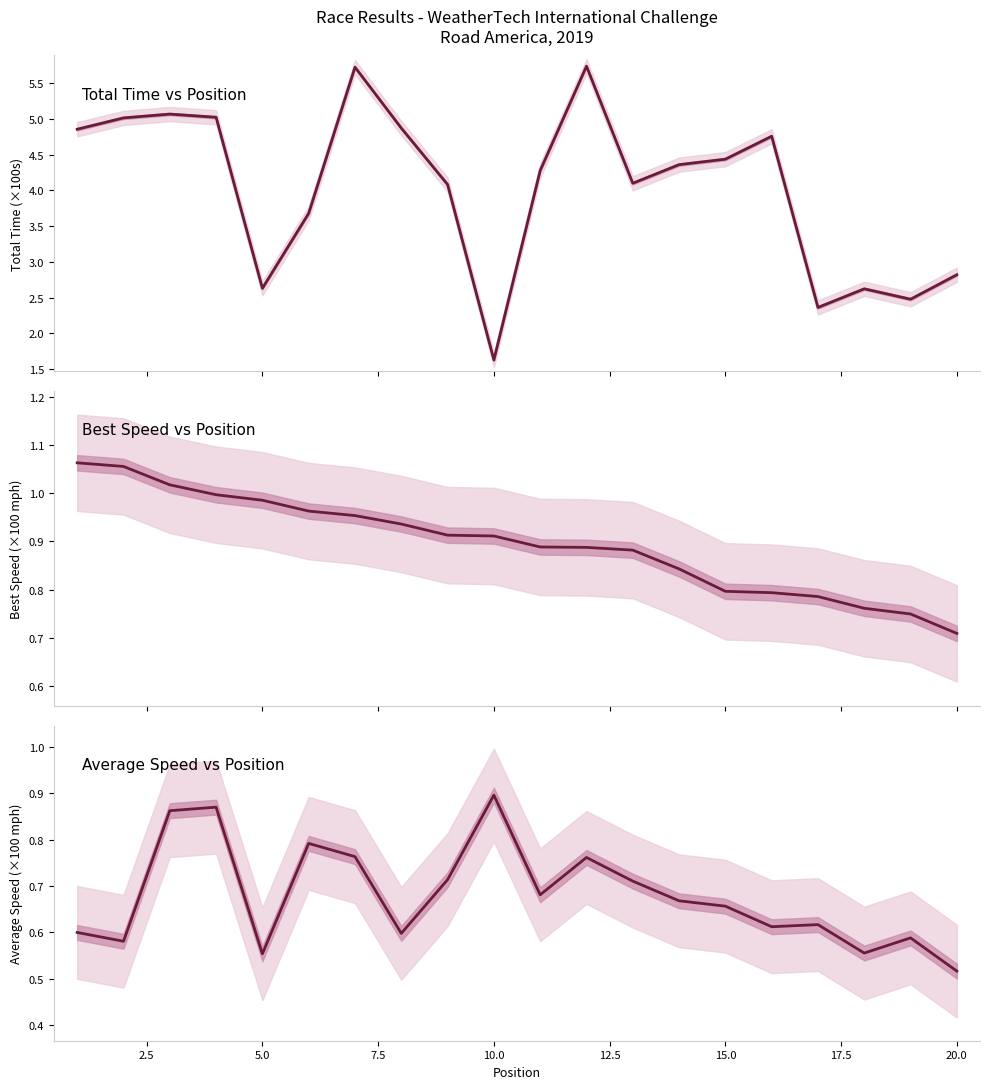

What is the minimum value shown in the chart?

0.5